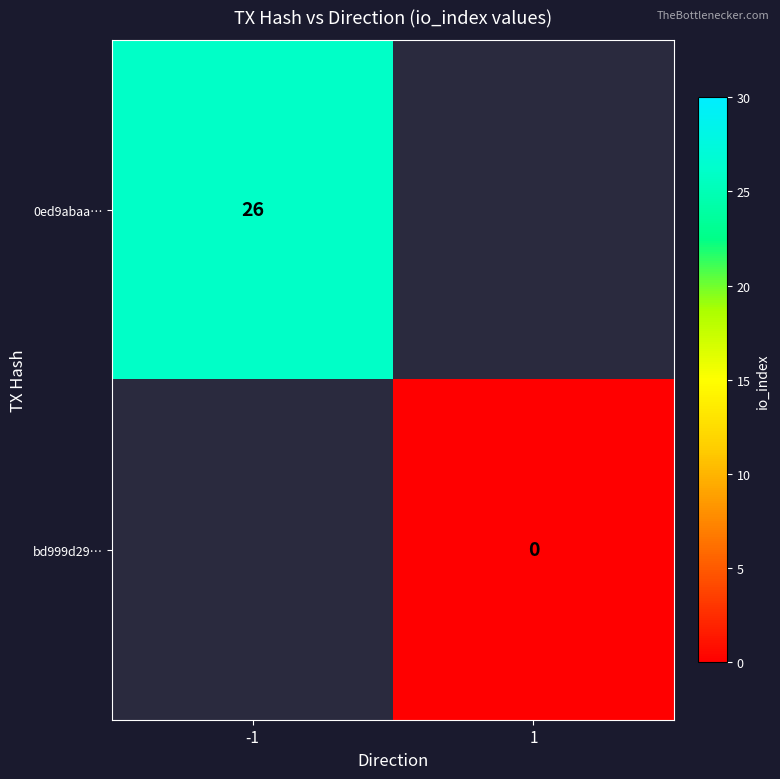

How many data points does each series have?

2